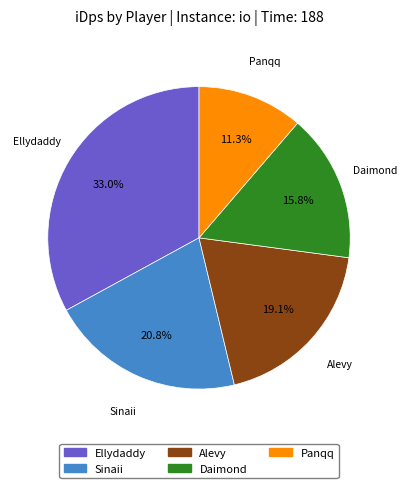

True or false: Daimond accounts for 22% of the total.

False